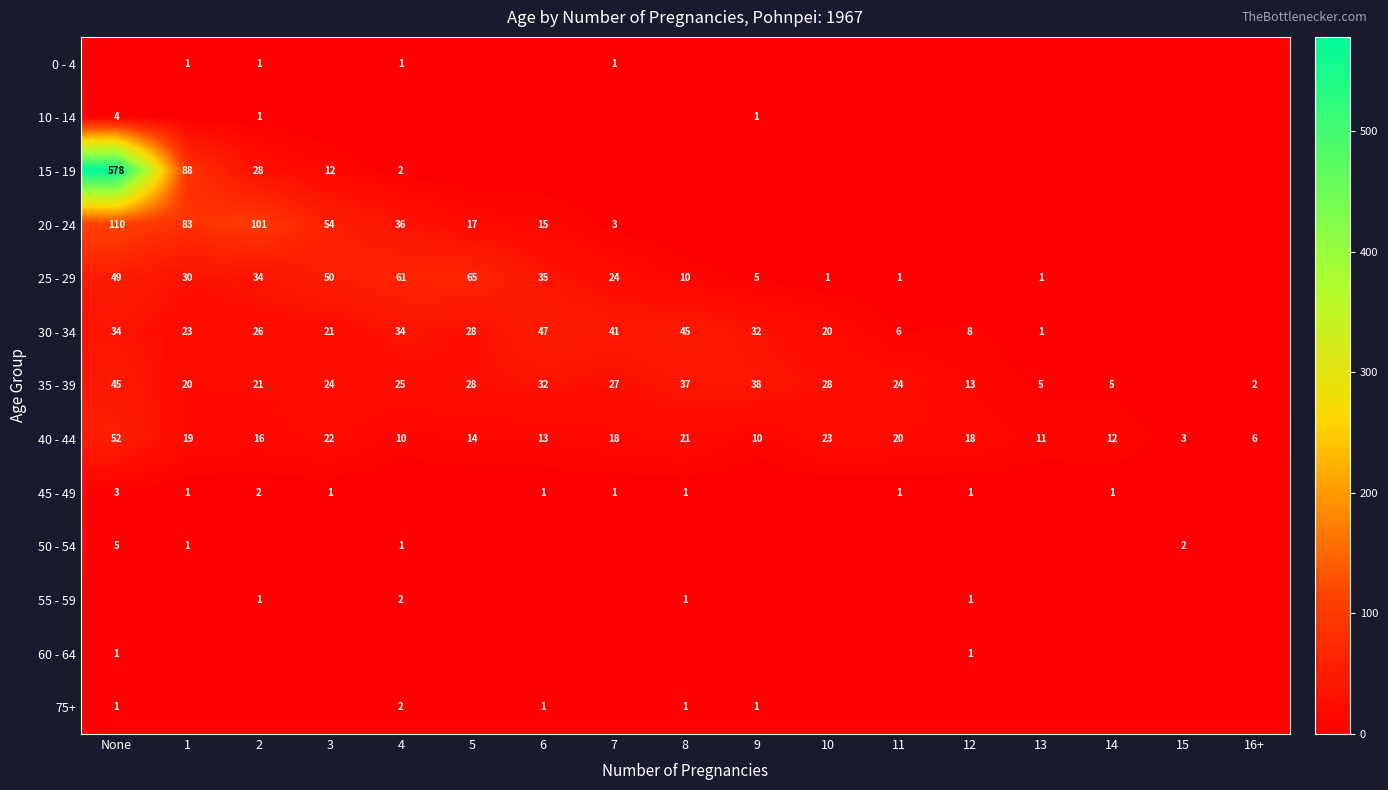

At how many categories does at least one series exceed 438?

1